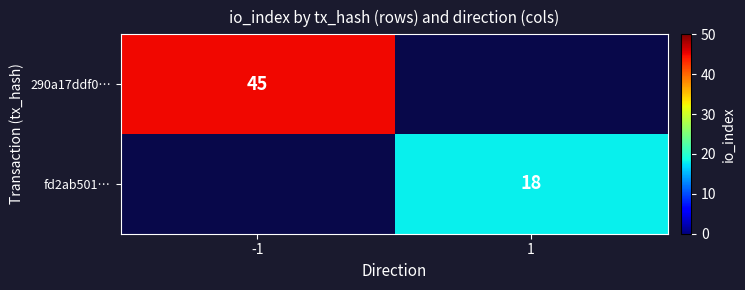

The fd2ab501… series shows 18 at 1. True or false?

True